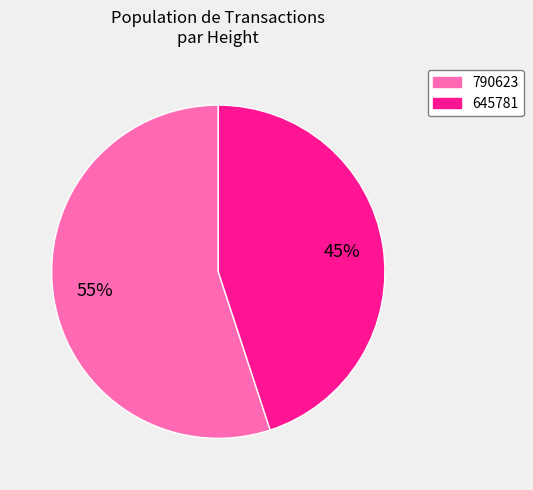

Count the number of slices in the pie.

2